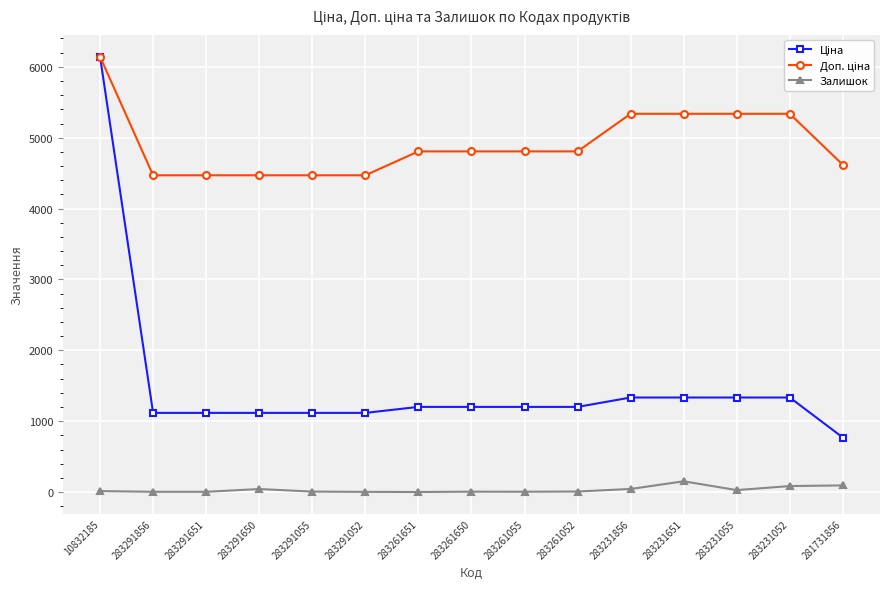

What value does the Залишок series have at 283231052?

85.0